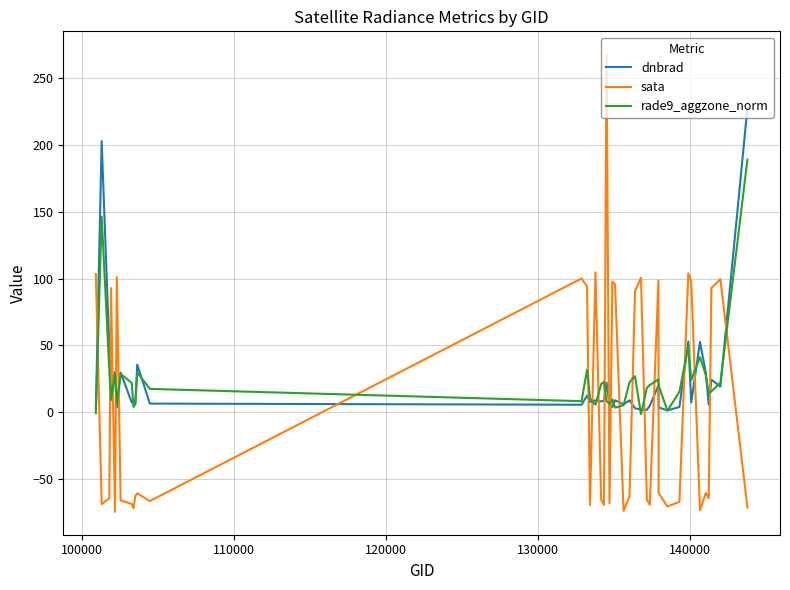

What is the minimum value shown in the chart?

-74.8